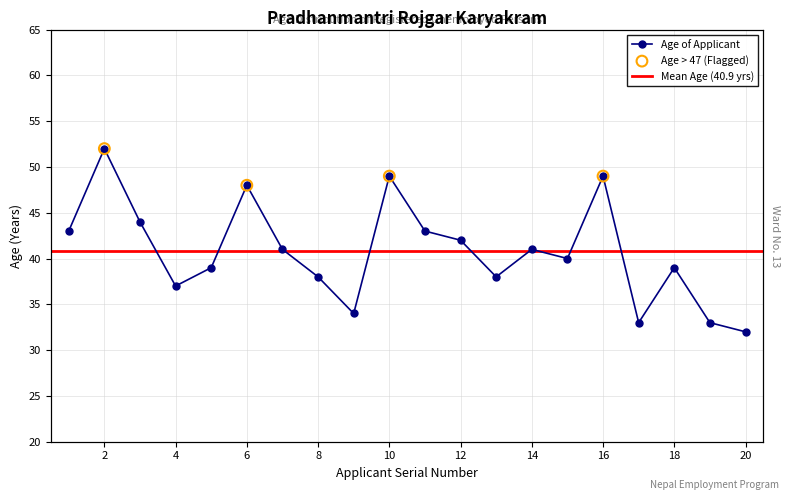

Between 15 and 5, which is larger?

15